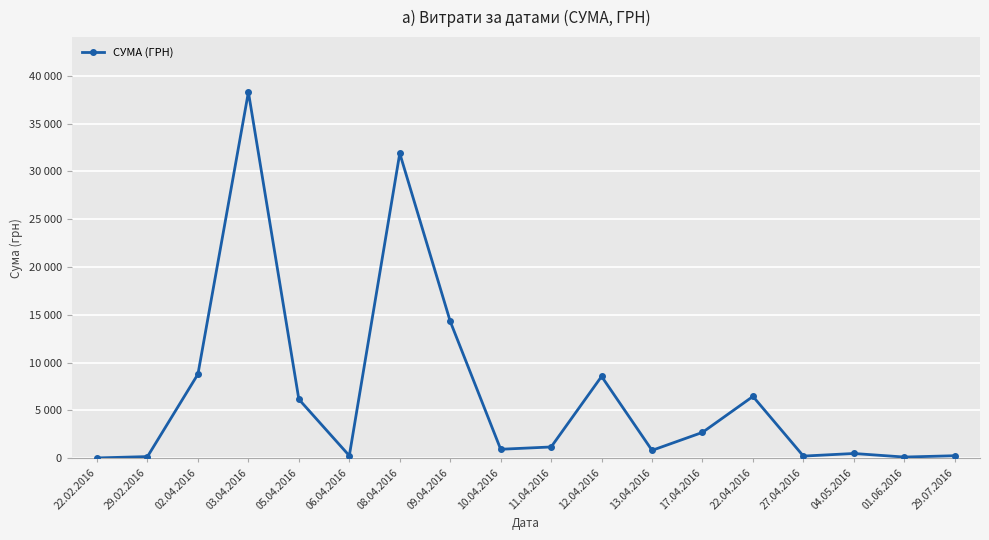

Where is the data nearest to the value 19170?

09.04.2016